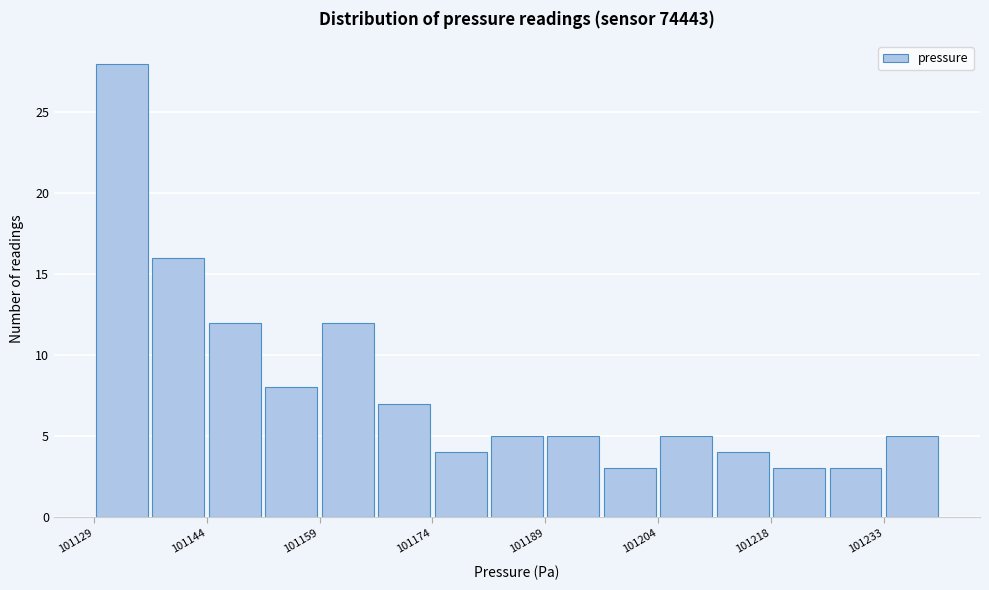

Around what value on the x-axis is the tallest bar? Give the approximate position of its centre, as read against the axis.

101132